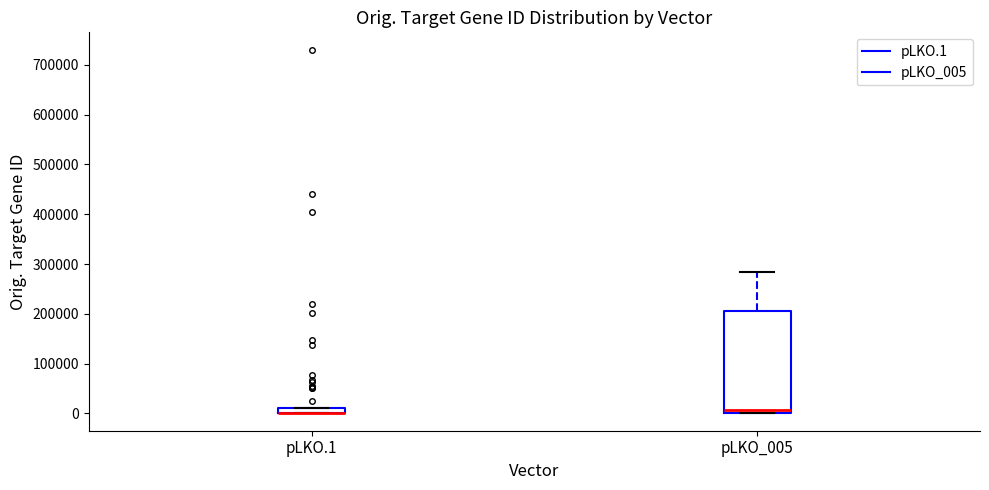

Comparing the boxes themselves (not the whiskers), which one is the tallest?

pLKO_005